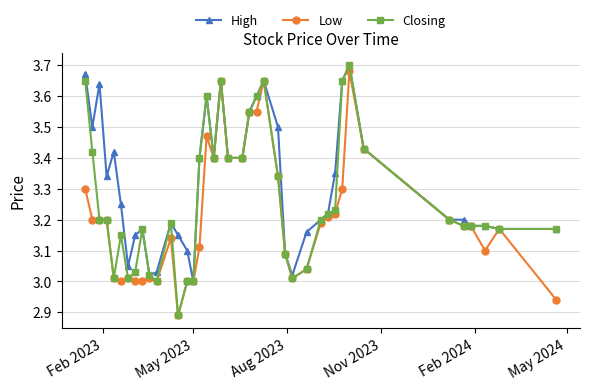

Rank the series by their average value, from highest to lowest.

High, Closing, Low